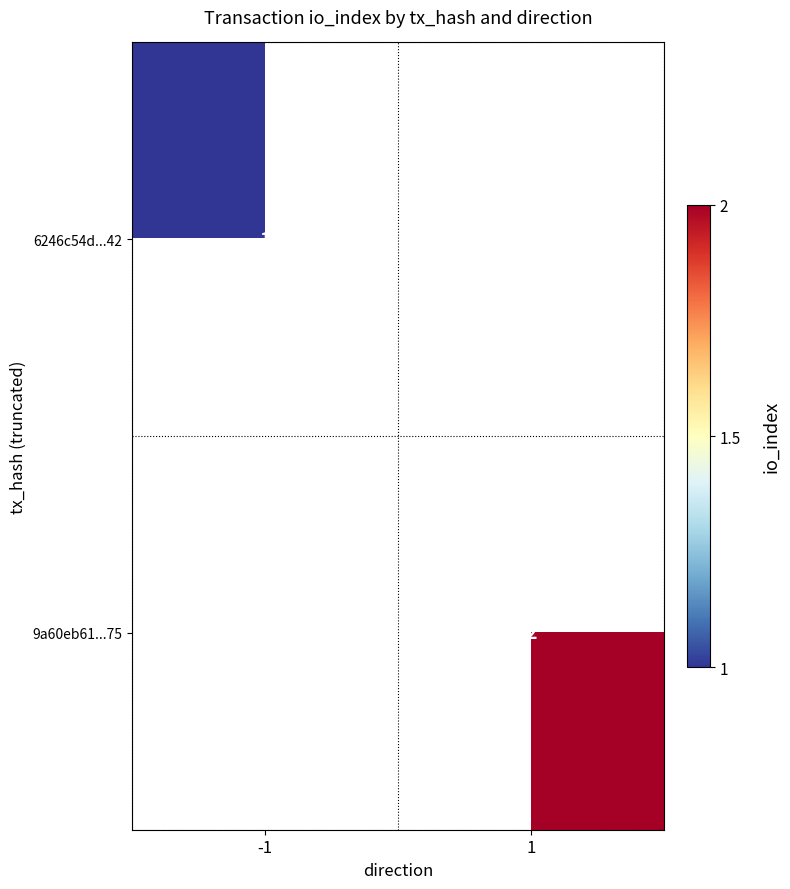

True or false: 6246c54d...42 has a value of 1 at -1.

True